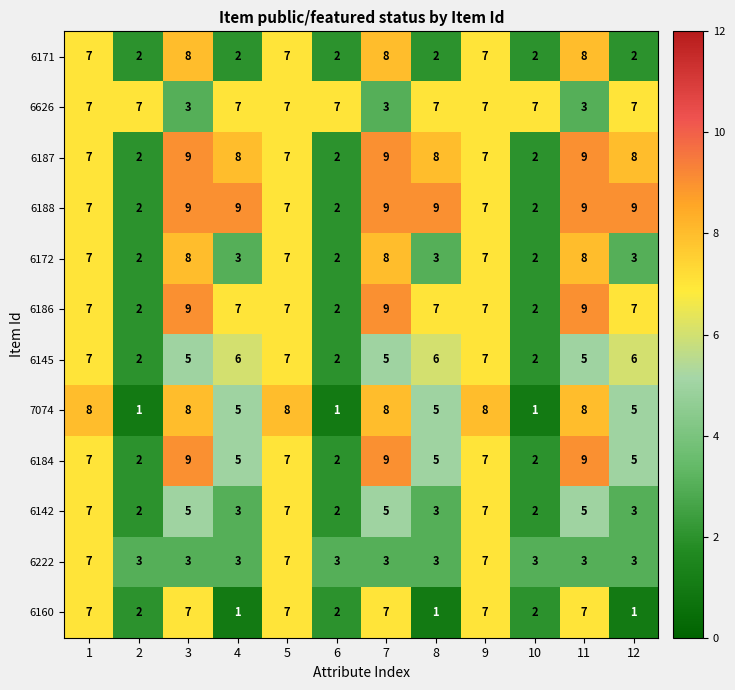

What is the sum of all 6626 values?

72